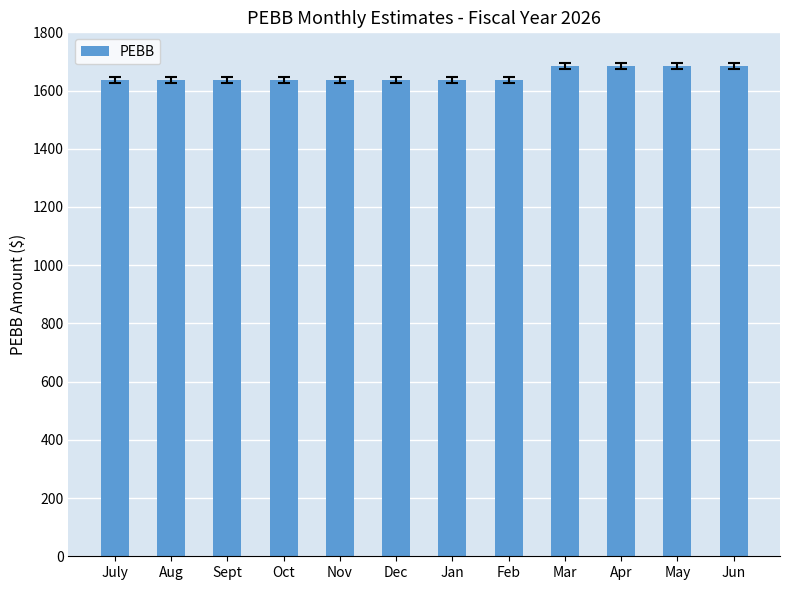

Which has a higher value, Oct or May?

May